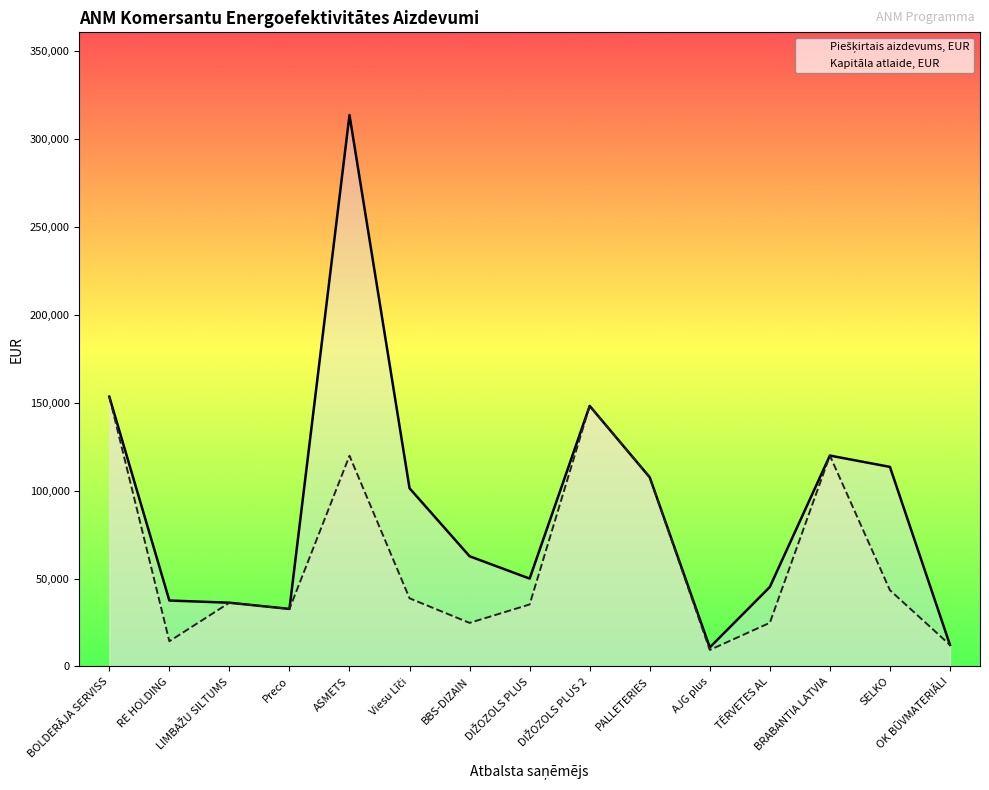

What is the highest value of the Kapitāla atlaide, EUR series?

153532.9